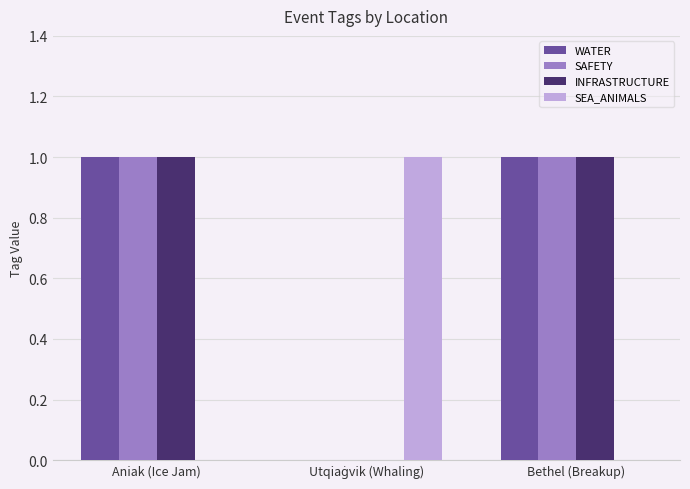

How many values in INFRASTRUCTURE are above zero?

2